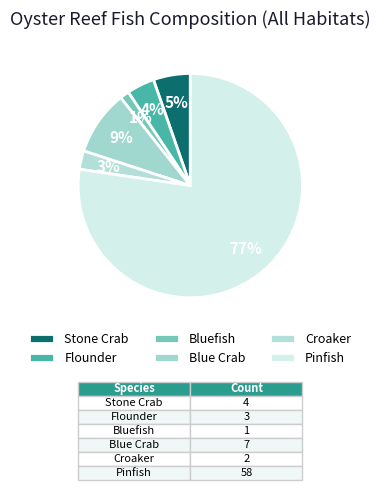

Which category accounts for the majority?

Pinfish